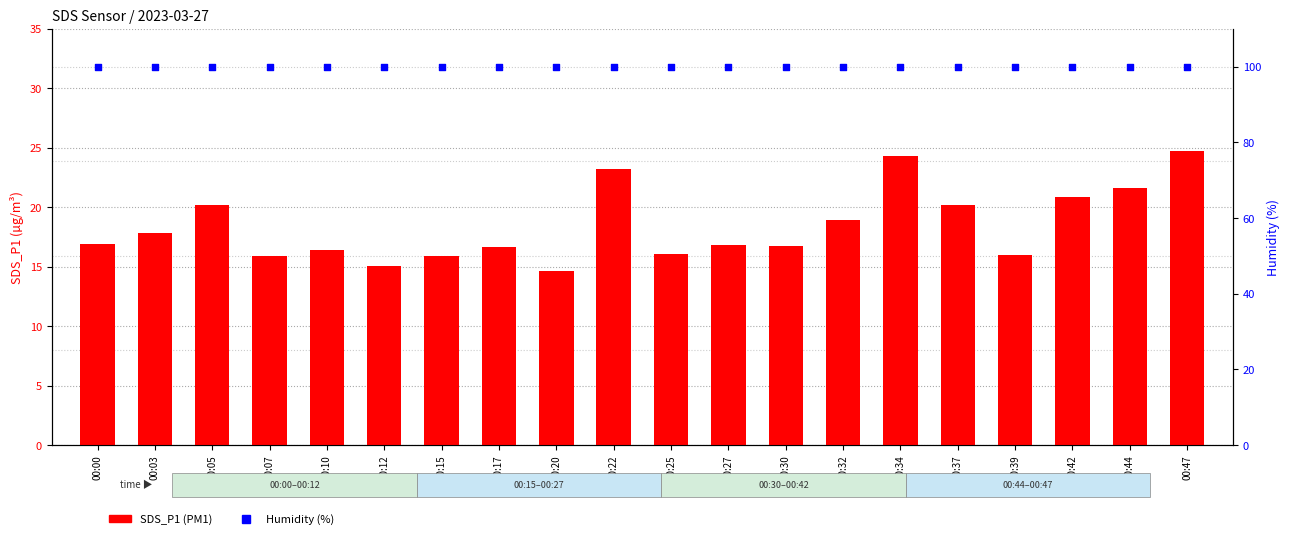

What is the total value across all series at 00:20?

114.5